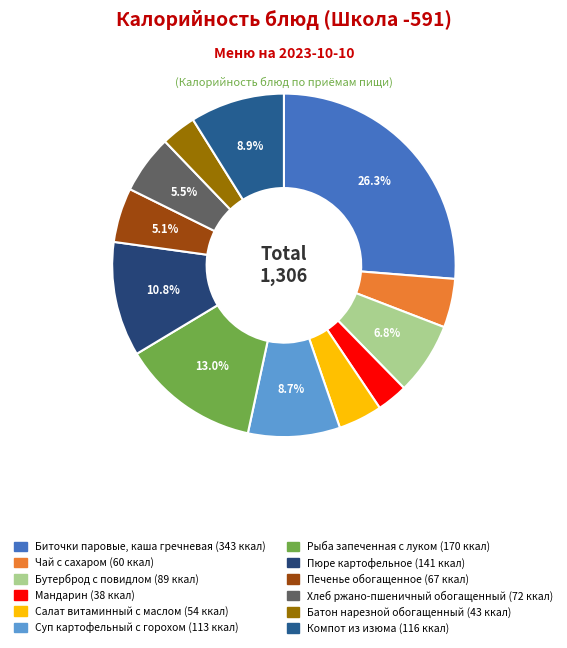

What is the smallest slice in the pie chart?

Мандарин